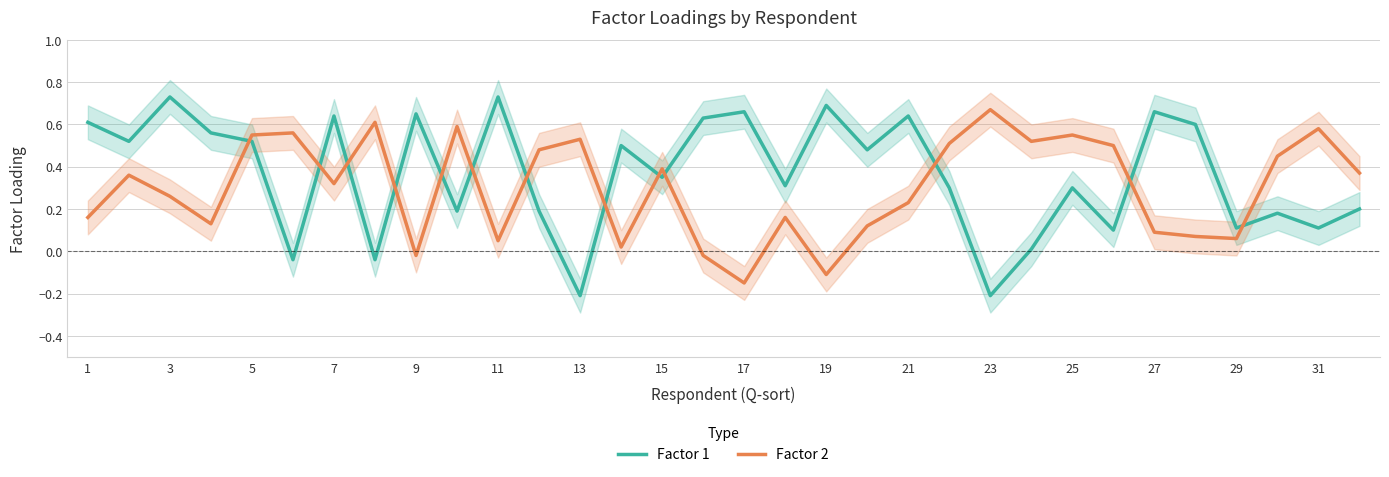

In Factor 1, how many points are higher than both neighbors (excluding endpoints)?

11